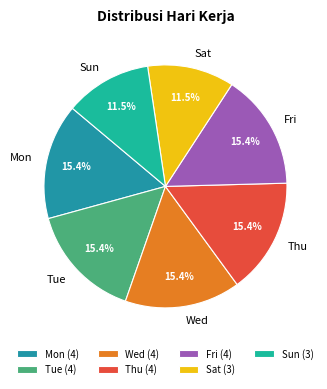

Combined, do Wed and Mon account for over 50%?

No